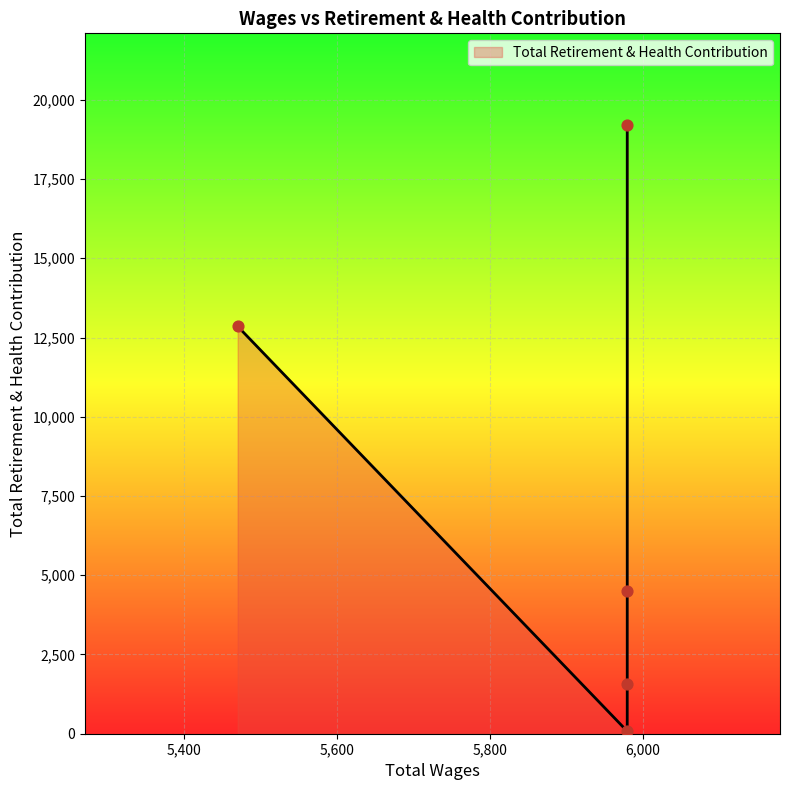

What is the change in value from 5980.0 to 5470.0?

+11283